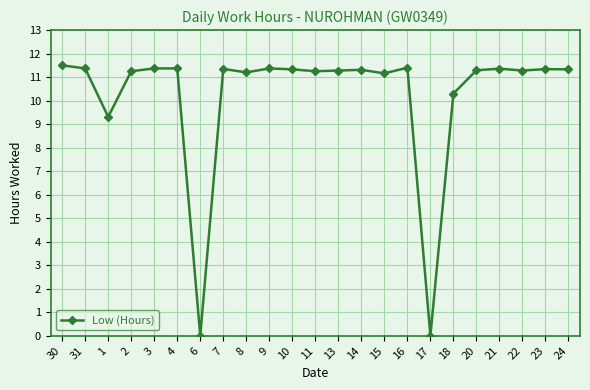

What is the average value?

10.2